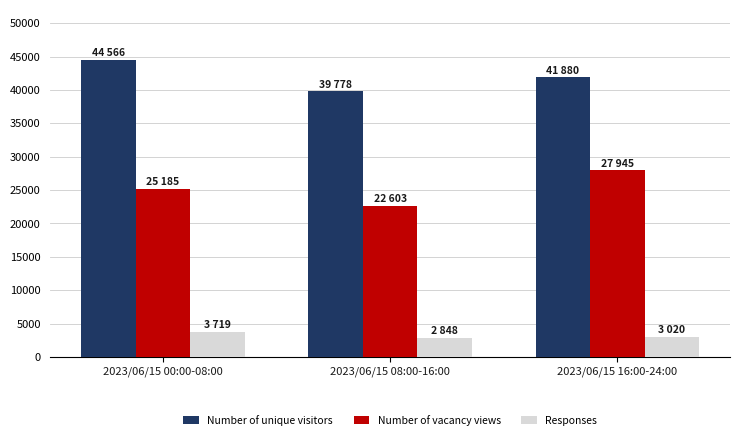

Count the Responses values in the range 2848 to 3719.

3